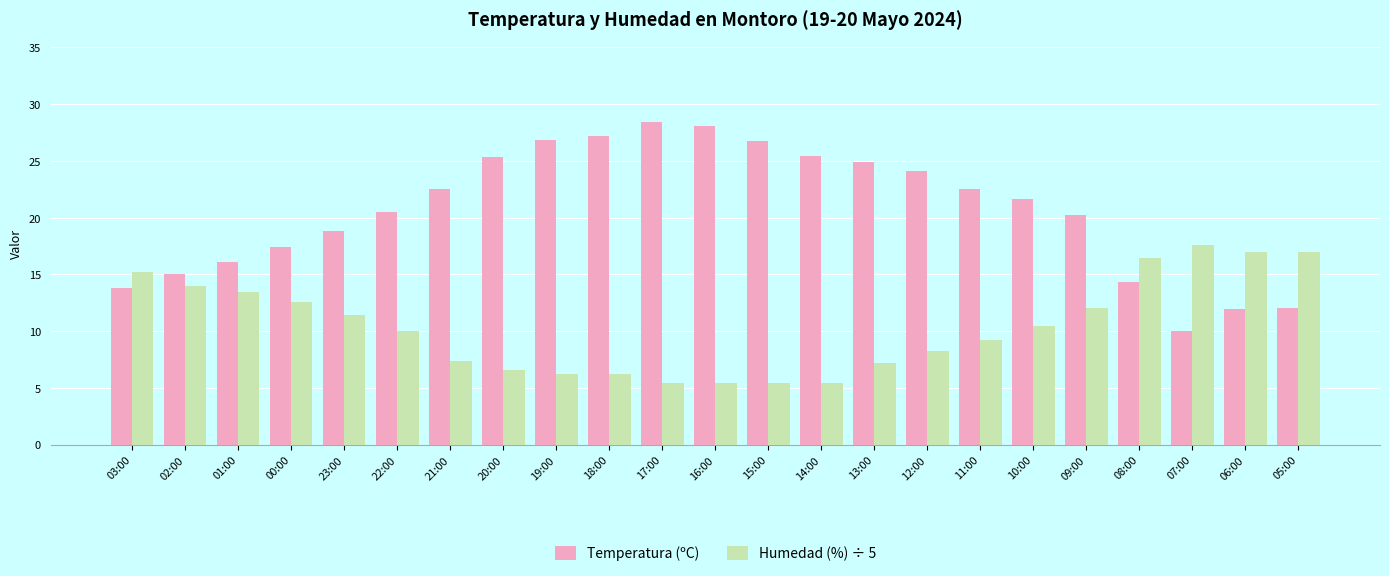

List the series in order of their overall mean, highest first.

Temperatura (ºC), Humedad (%) ÷ 5